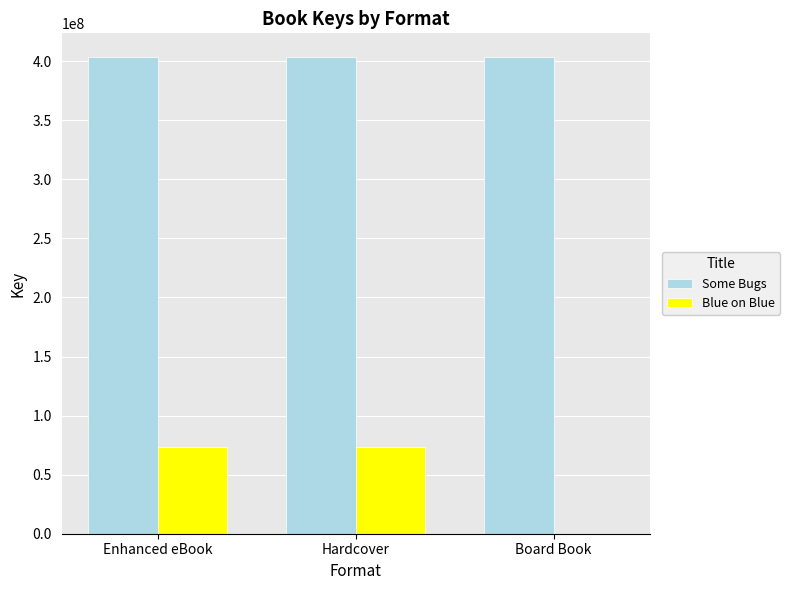

Is the value of Some Bugs at Enhanced eBook greater than the value of Blue on Blue at Enhanced eBook?

Yes